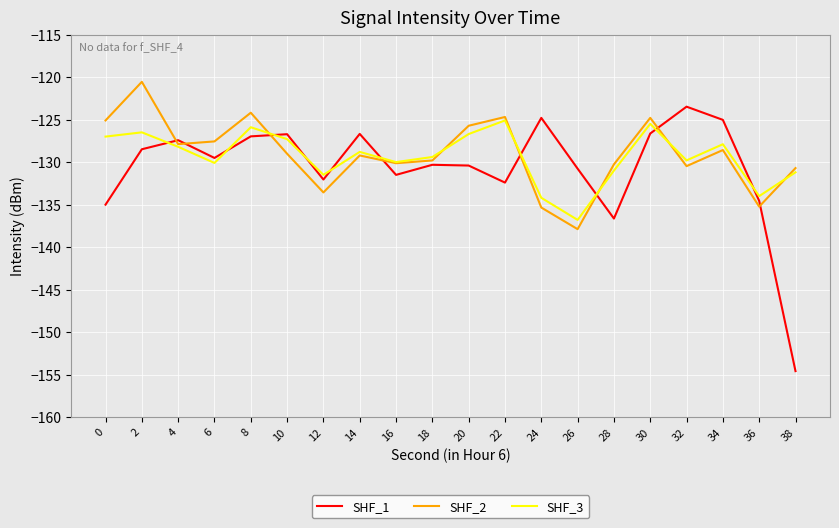

After their last crossing, which series has the higher values: SHF_1 or SHF_3?

SHF_3